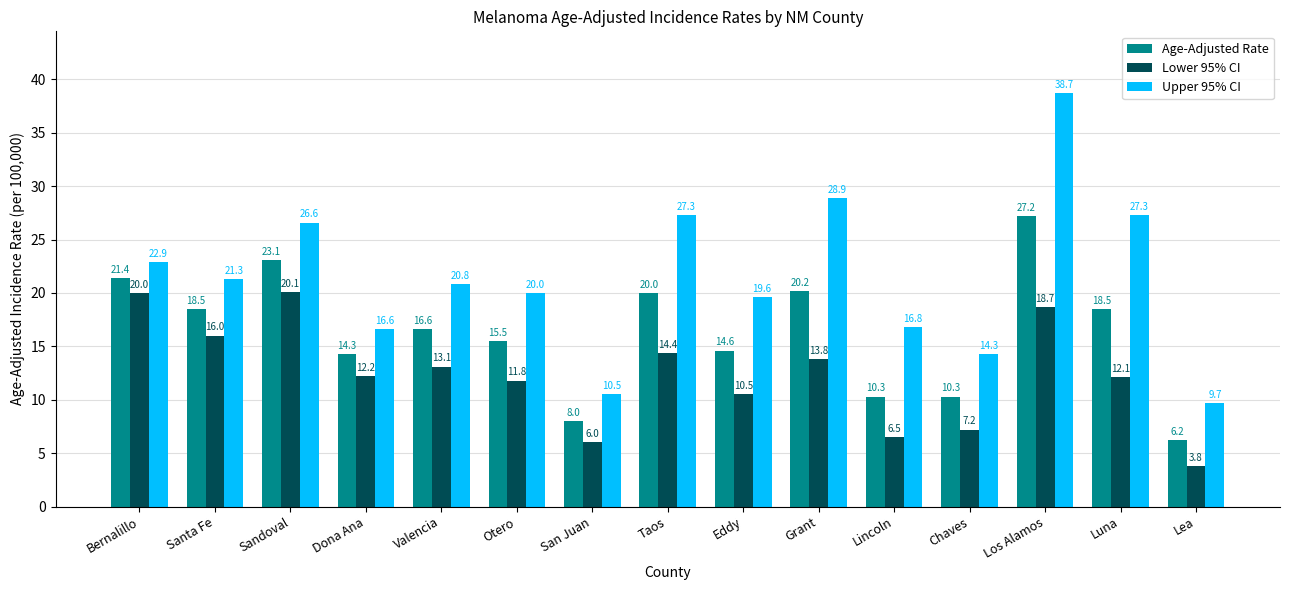

Rank the series at Valencia from lowest to highest value.

Lower 95% CI, Age-Adjusted Rate, Upper 95% CI